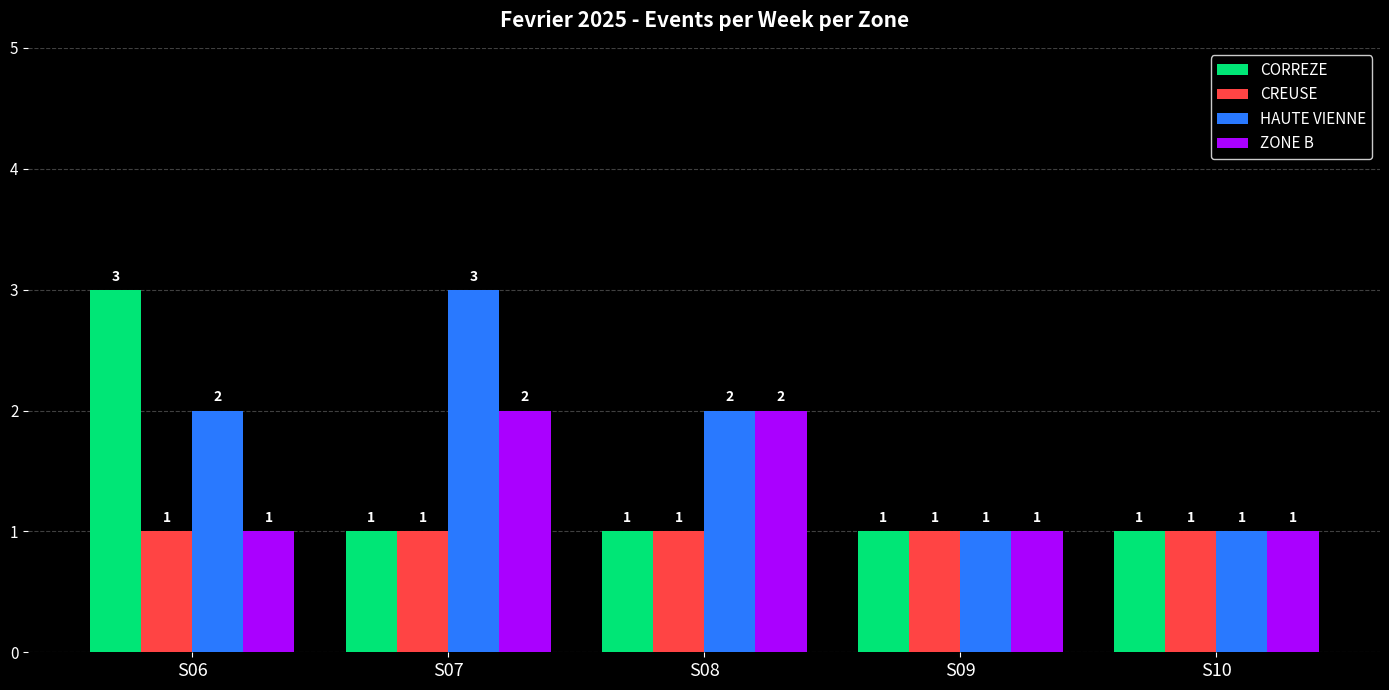

Between S06 and S08, which series saw the biggest shift?

CORREZE